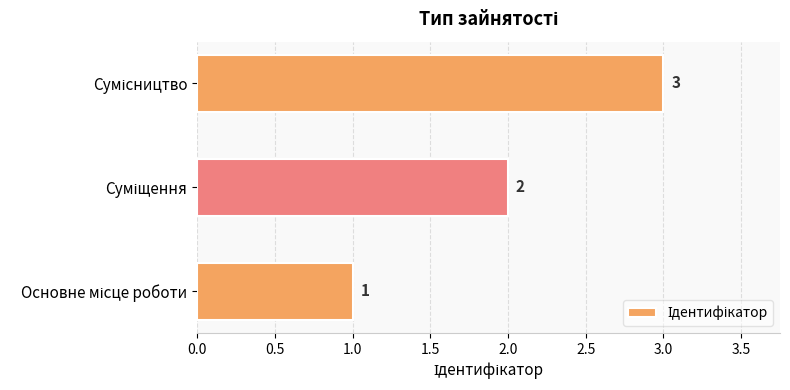

Does the chart contain any negative values?

No